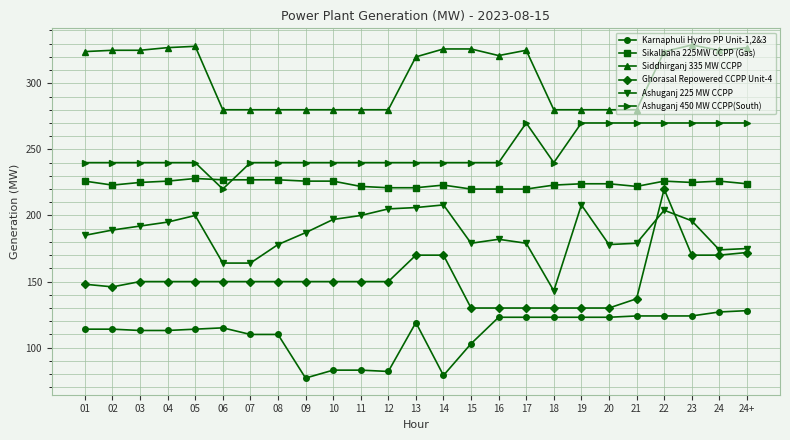

True or false: Sikalbaha 225MW CCPP (Gas) and Karnaphuli Hydro PP Unit-1,2&3 cross at least once.

False